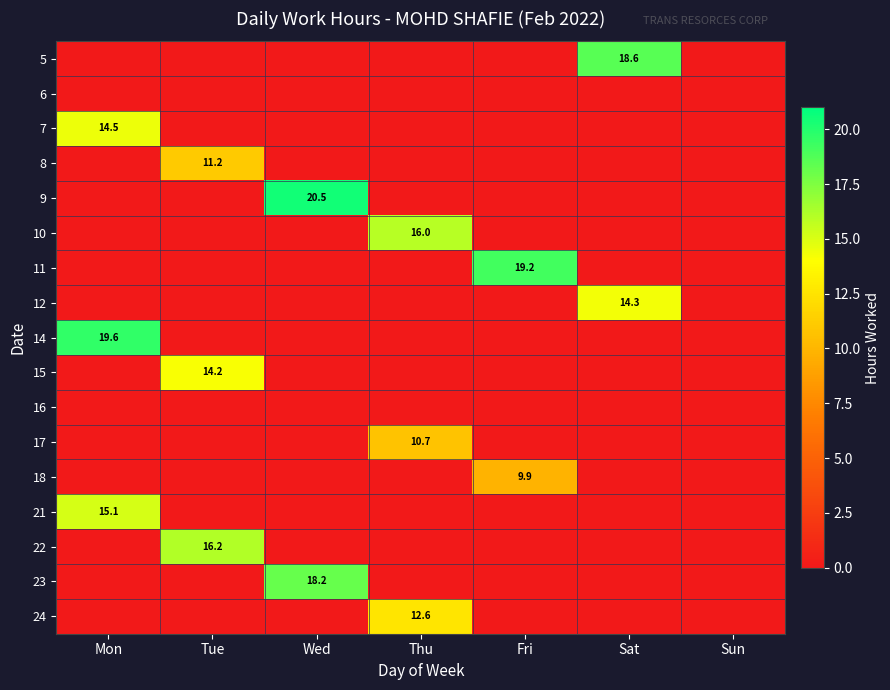

The value of 23 at Wed is 31.4. True or false?

False